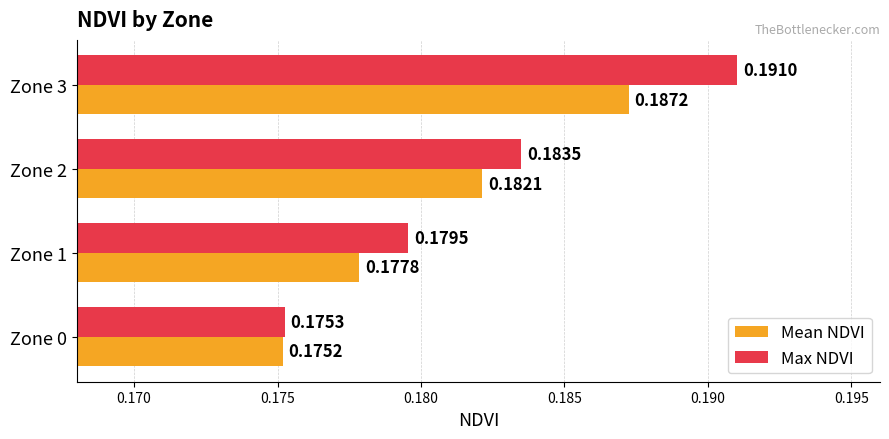

What is the sum of the Mean NDVI values at Zone 1 and Zone 2?

0.4